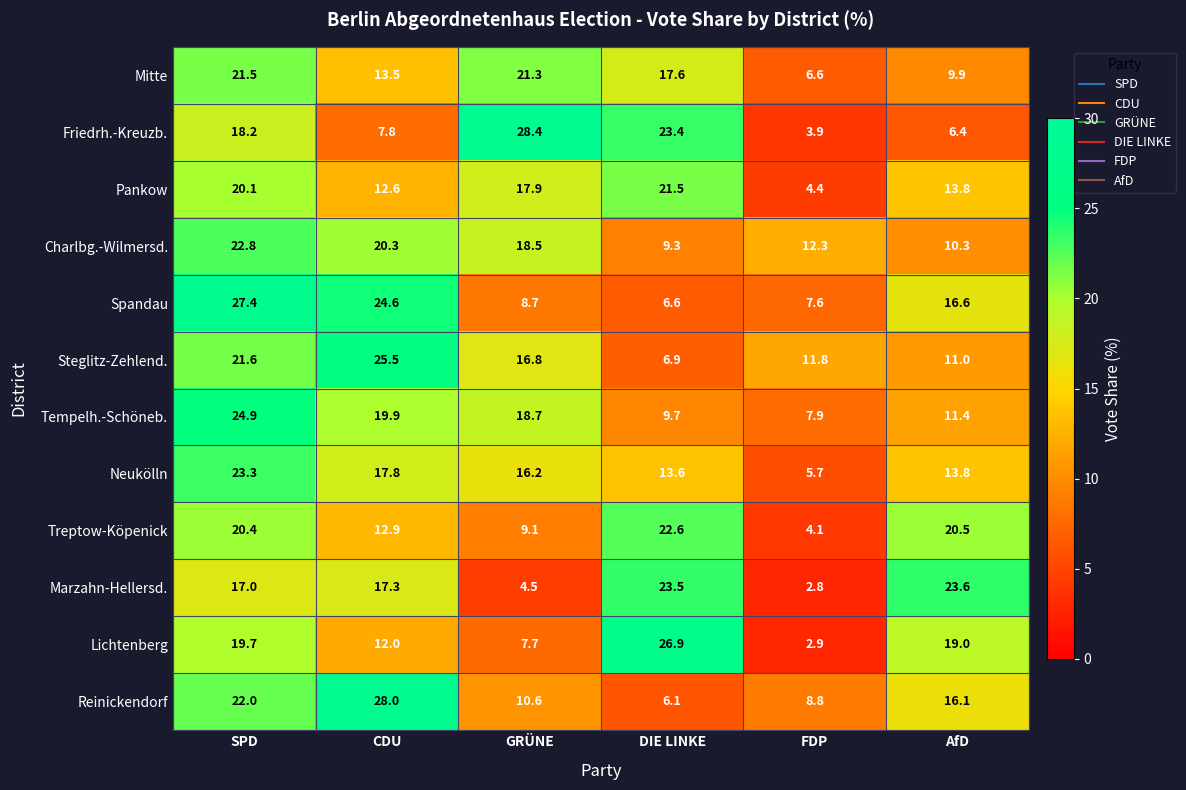

The value of Mitte at AfD is 6.6. True or false?

False